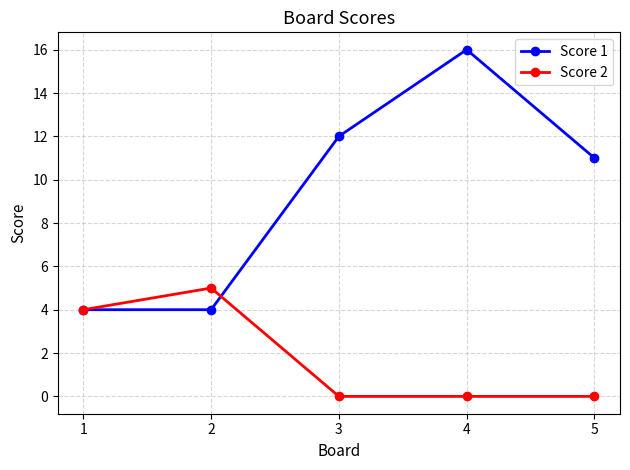

Is the value of Score 1 at 3 greater than the value of Score 2 at 2?

Yes